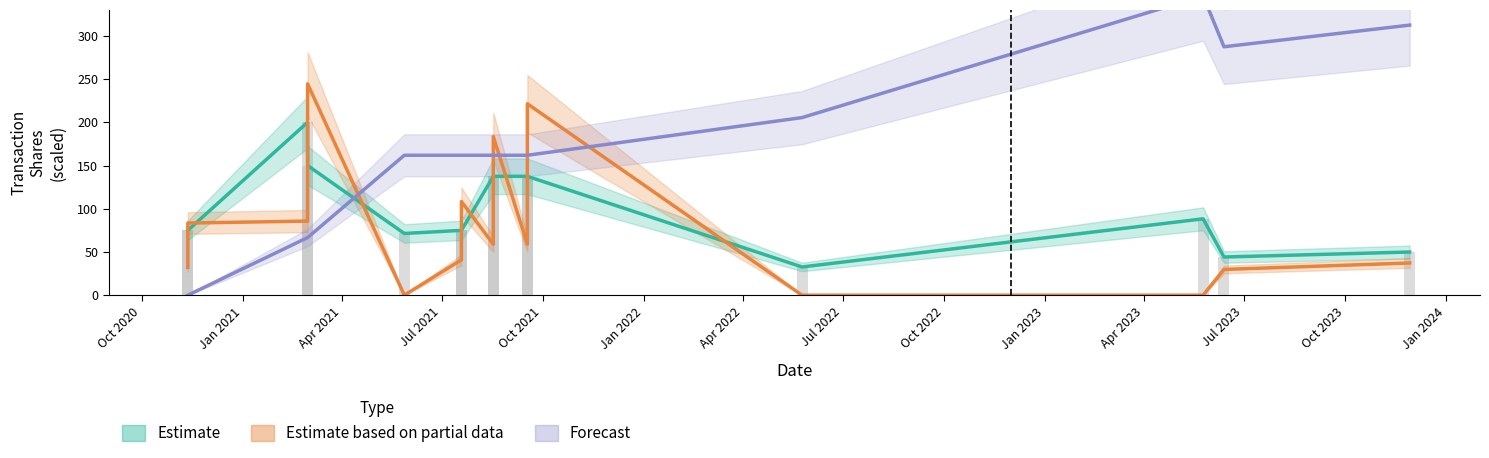

What is the greatest value displayed?

346.3